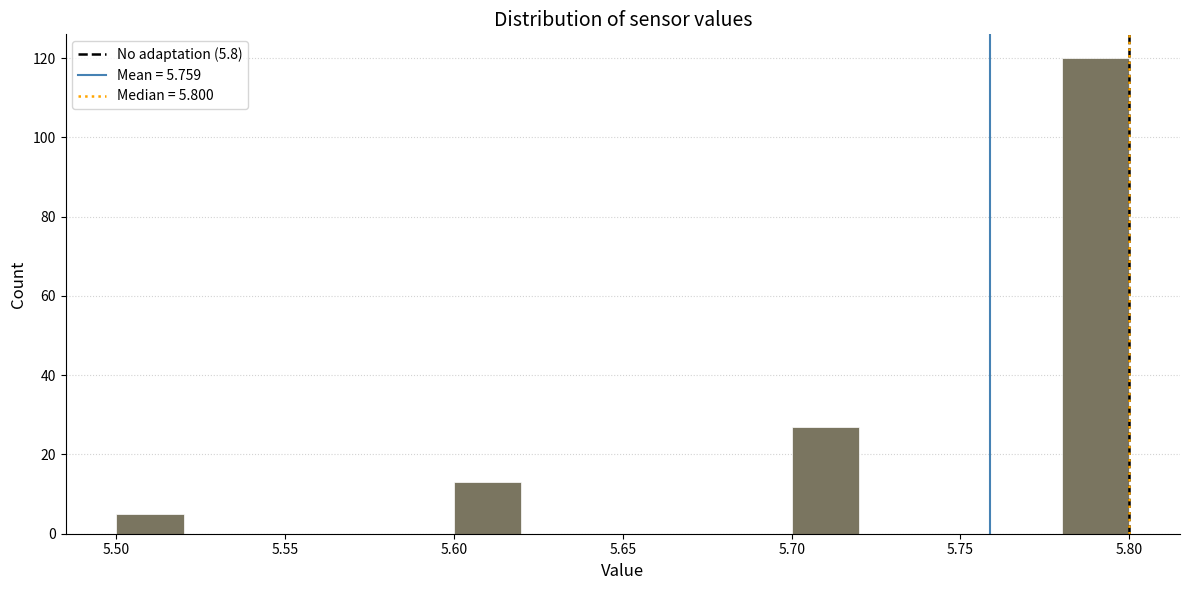

Reading left to right, transcribe this chart: for each bar, give the range it covers on the x-axis and its height. The values are not printed on the chart, so give them approximately, as read against the axis.

5.50 to 5.52: 6
5.52 to 5.54: 0
5.54 to 5.56: 0
5.56 to 5.58: 0
5.58 to 5.60: 0
5.60 to 5.62: 14
5.62 to 5.64: 0
5.64 to 5.66: 0
5.66 to 5.68: 0
5.68 to 5.70: 0
5.70 to 5.72: 28
5.72 to 5.74: 0
5.74 to 5.76: 0
5.76 to 5.78: 0
5.78 to 5.80: 120